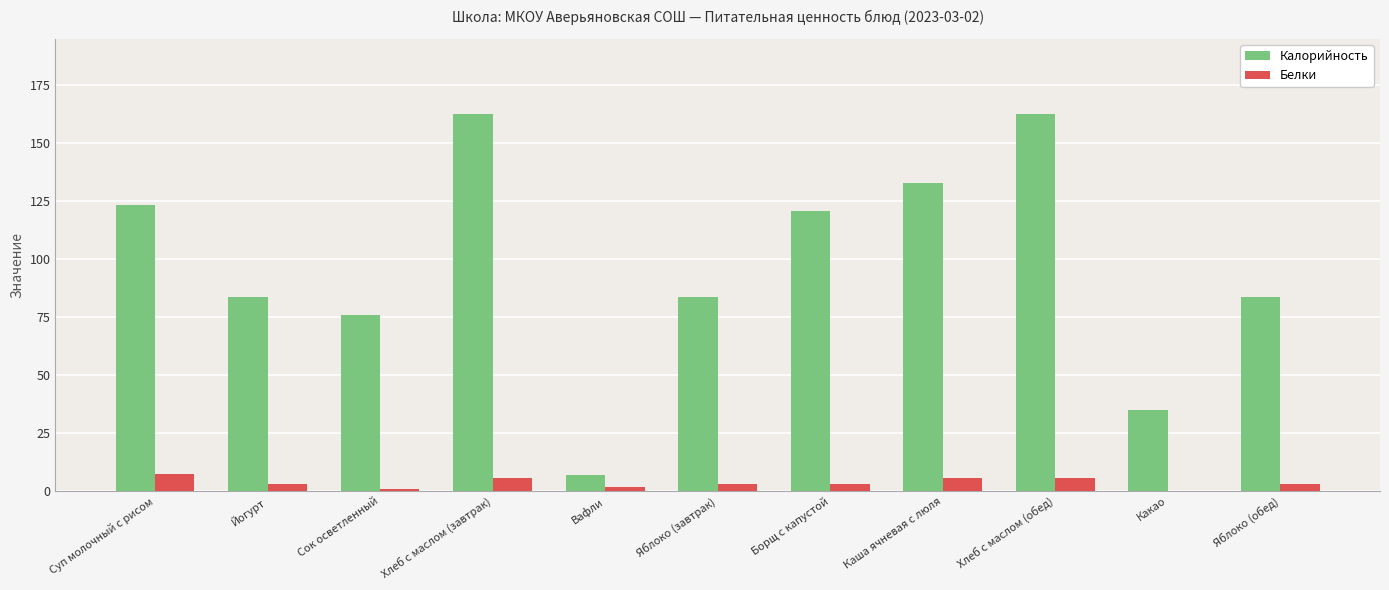

What is the highest value of the Калорийность series?

162.2